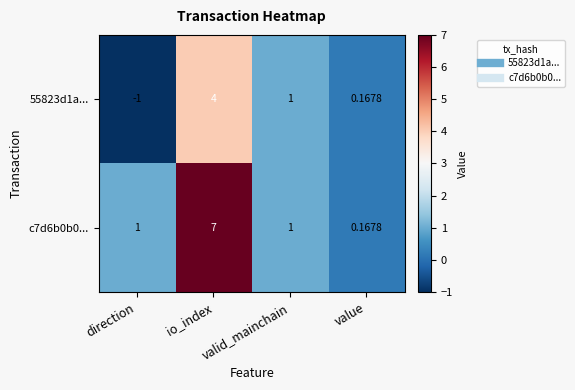

Is the value of c7d6b0b0... at direction greater than the value of 55823d1a... at direction?

Yes